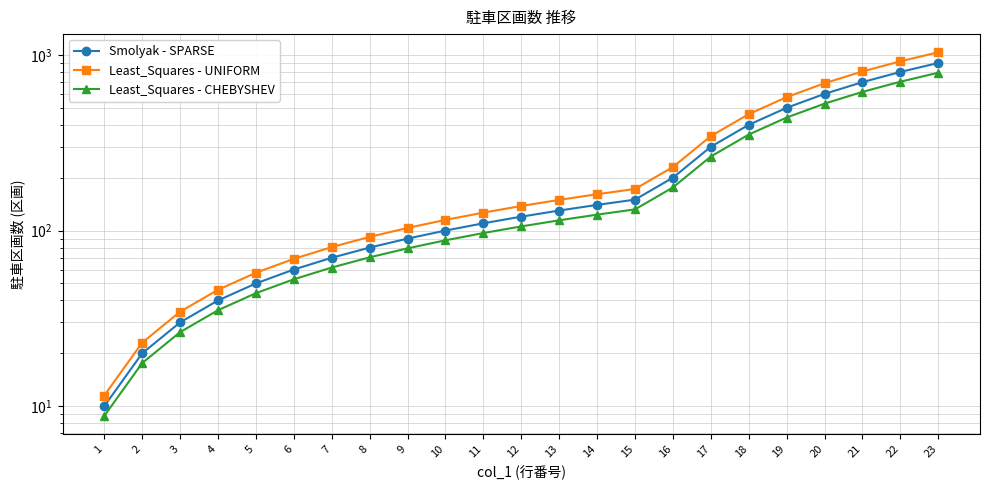

The value of Least_Squares - UNIFORM at 14 is 227.0. True or false?

False